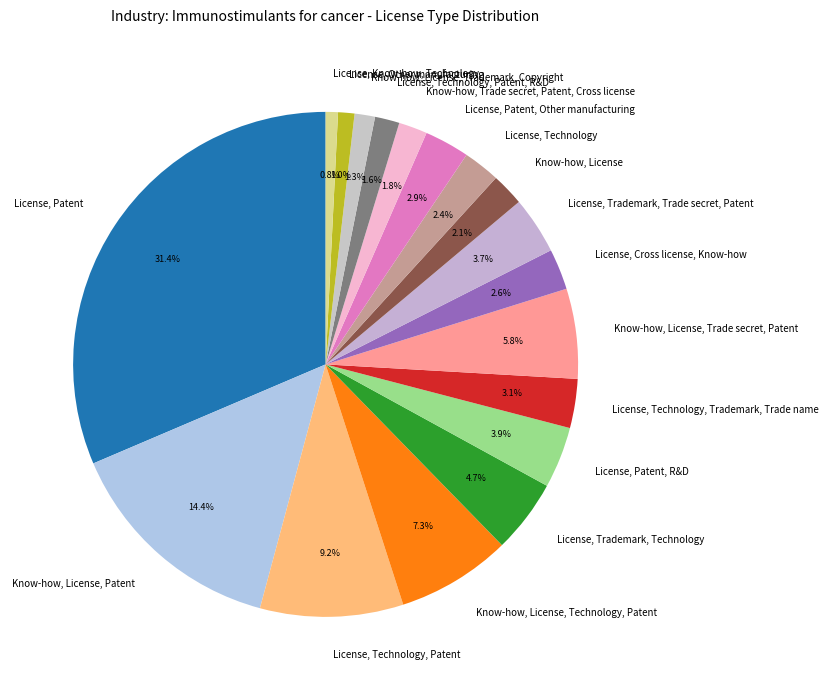

Combined, what portion of the pie is License, Trademark, Trade secret, Patent and License, Technology, Trademark, Trade name?

6.8%